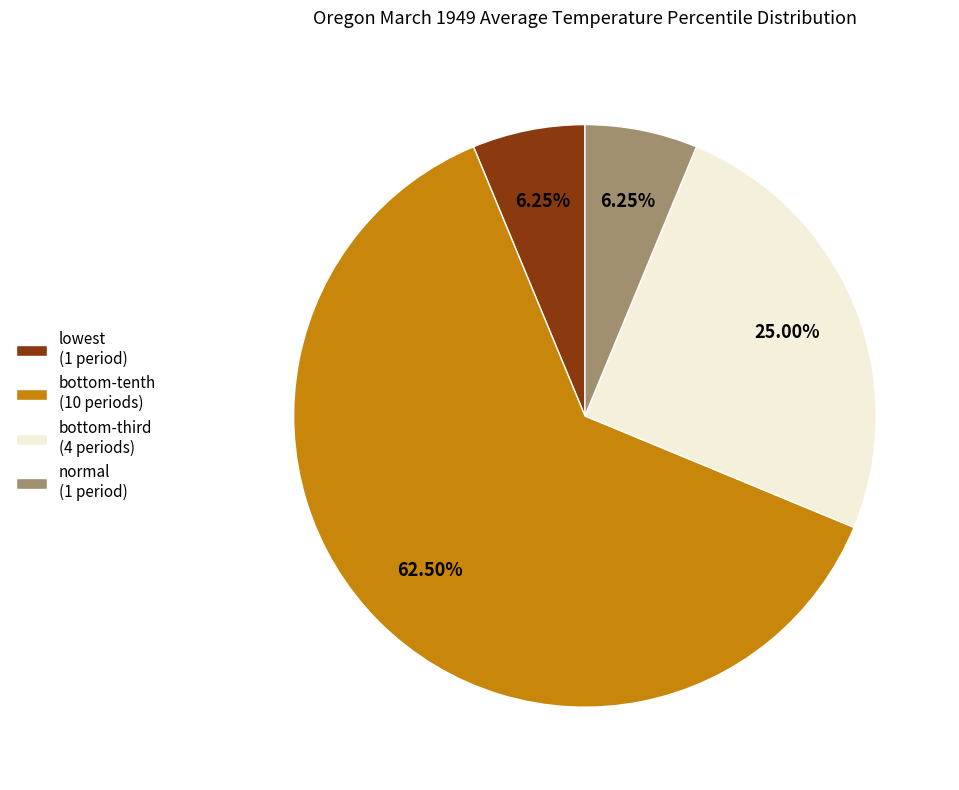

True or false: normal accounts for 1% of the total.

False